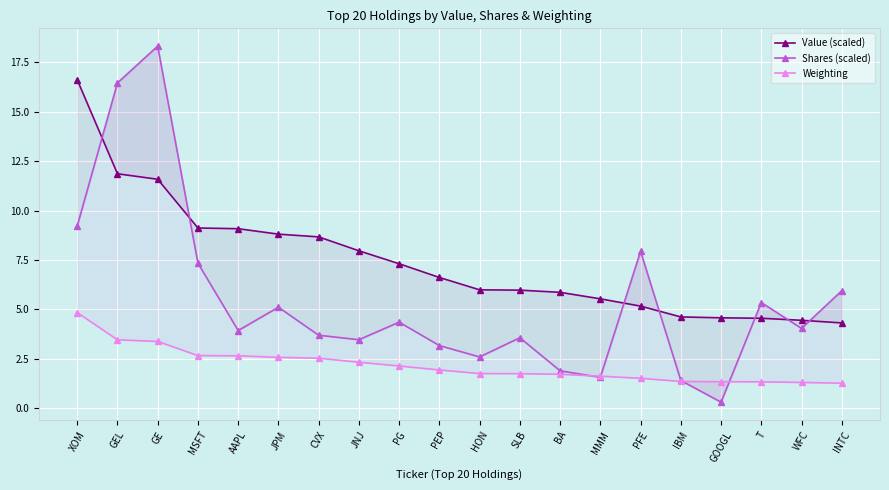

What is the sum of all Shares (scaled) values?

109.5